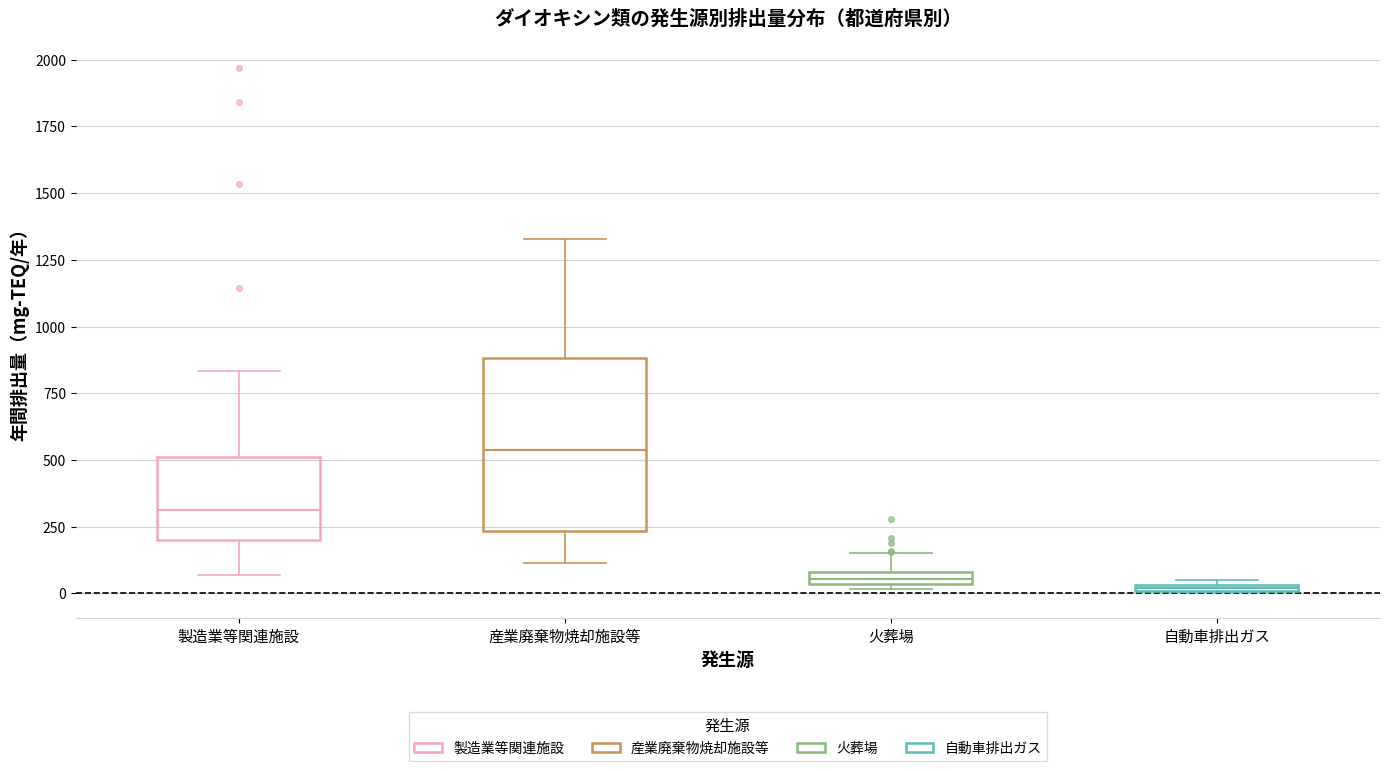

Where is the upper edge of the box for 製造業等関連施設 on the y-axis? The values are not printed on the chart, so give them approximately, as read against the axis.

500